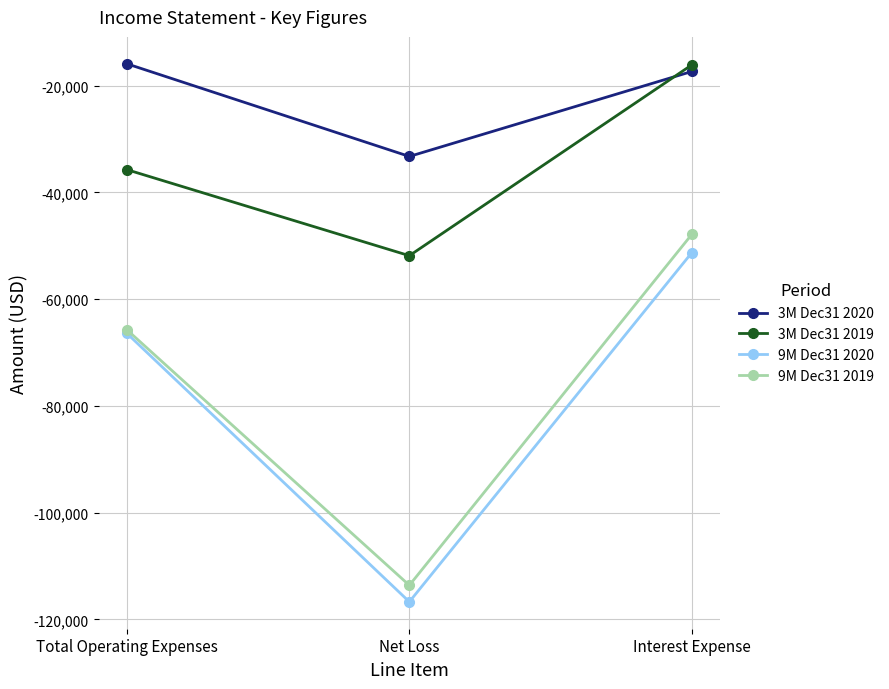

Which series has the widest spread of values?

9M Dec31 2019